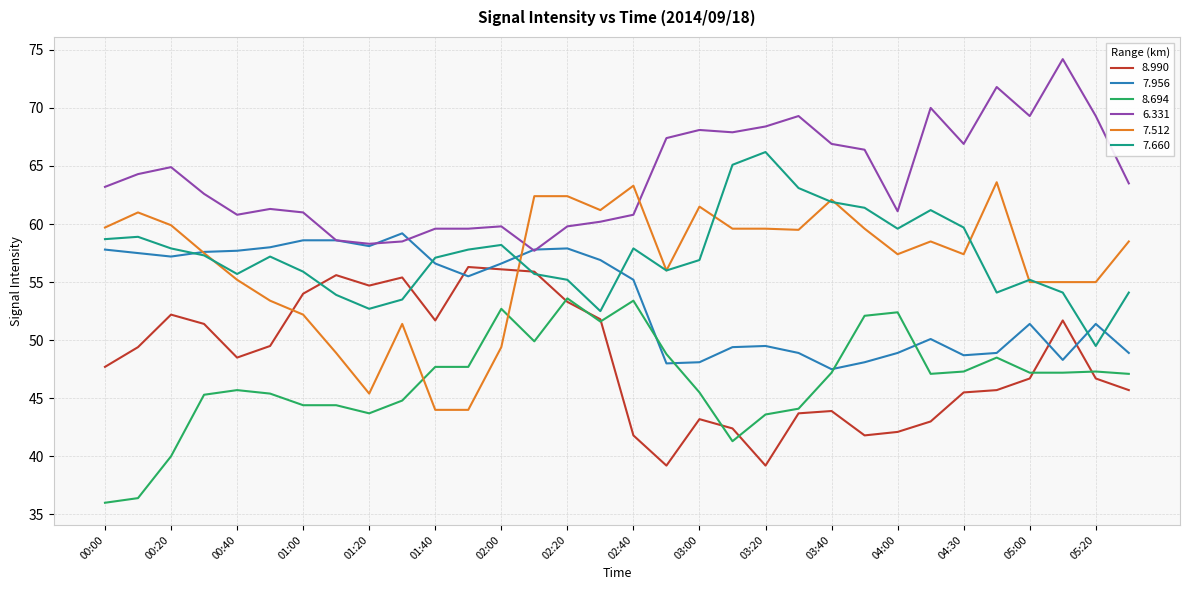

Which series has the largest total across all categories?

6.331